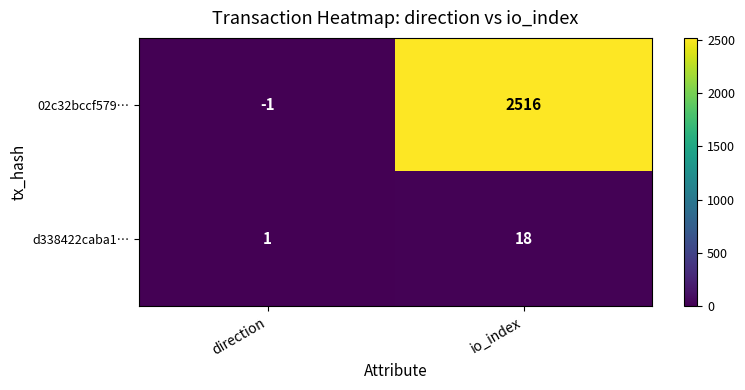

Which series has the largest total across all categories?

02c32bccf579…